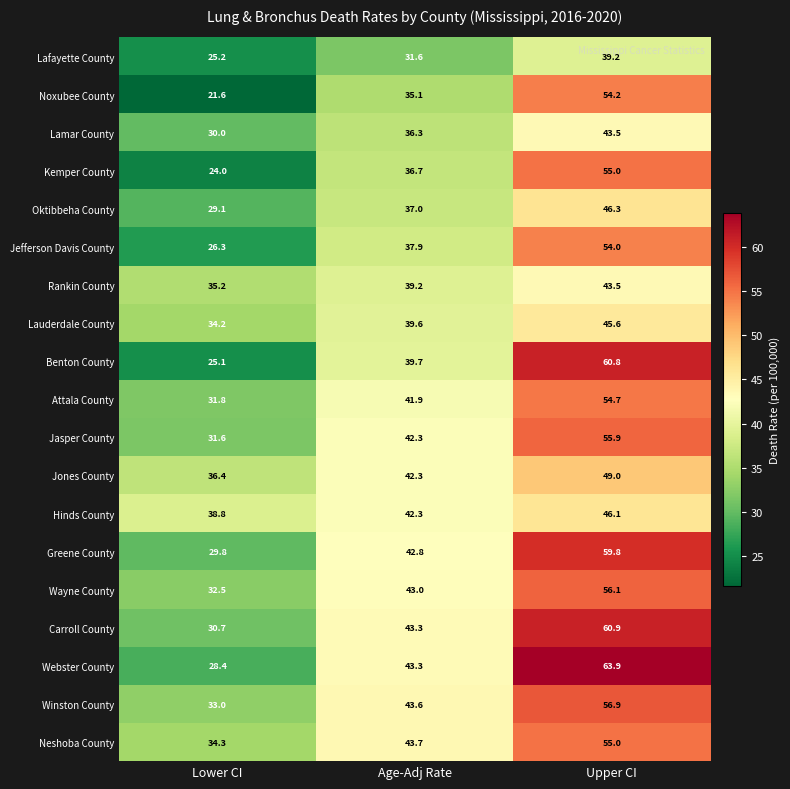

Count the number of categories in the chart.

3